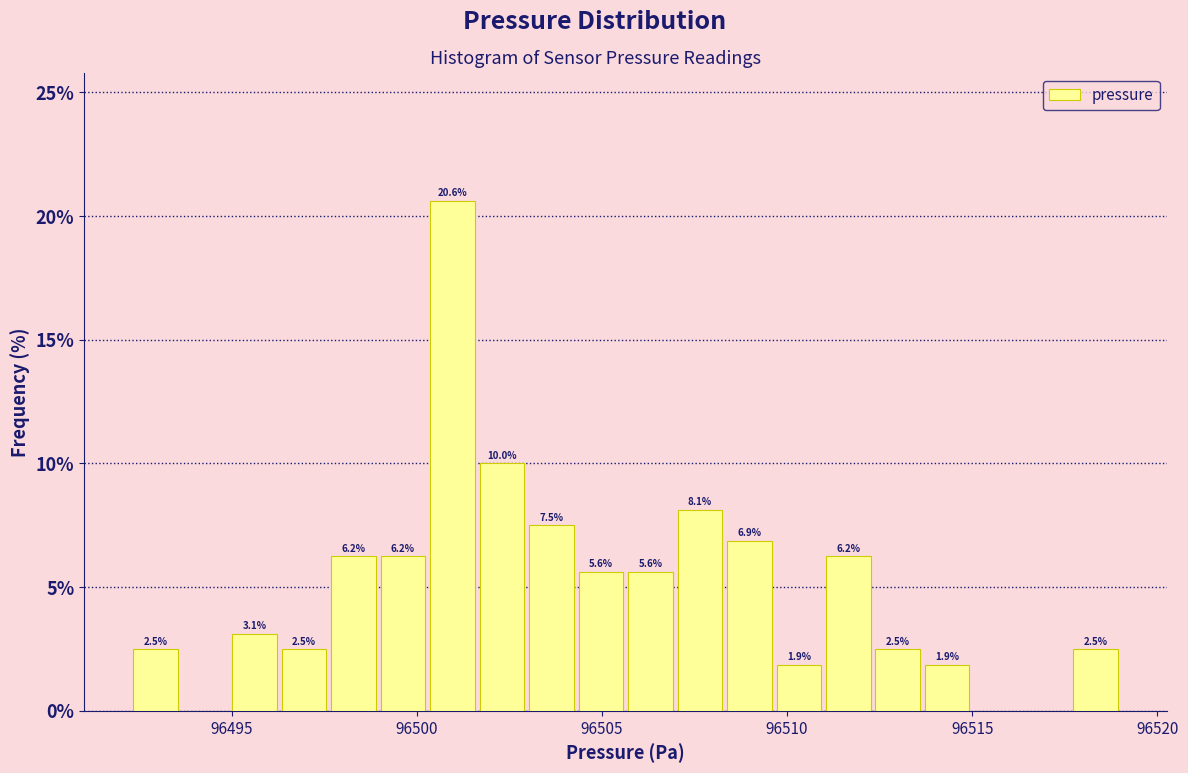

Around what value on the x-axis is the tallest bar? Give the approximate position of its centre, as read against the axis.

96501.0